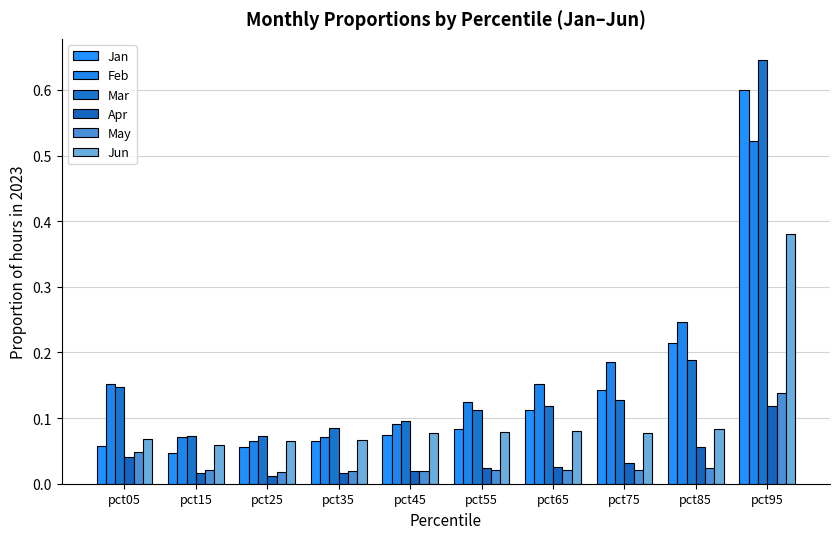

Which category has the highest value across all series?

pct95